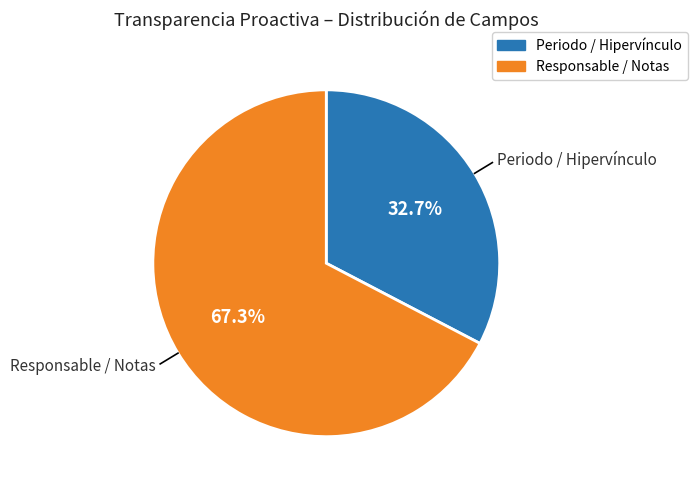

Is there a majority slice in this chart?

Yes